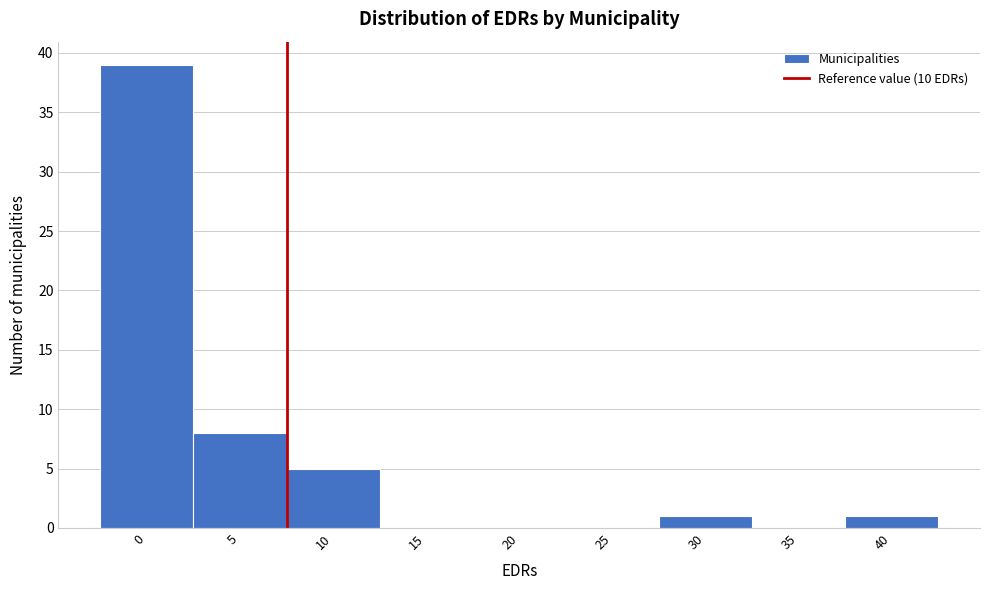

Reading right to left, transcribe all the data shown in this chart.

40=1	35=0	30=1	25=0	20=0	15=0	10=5	5=8	0=39